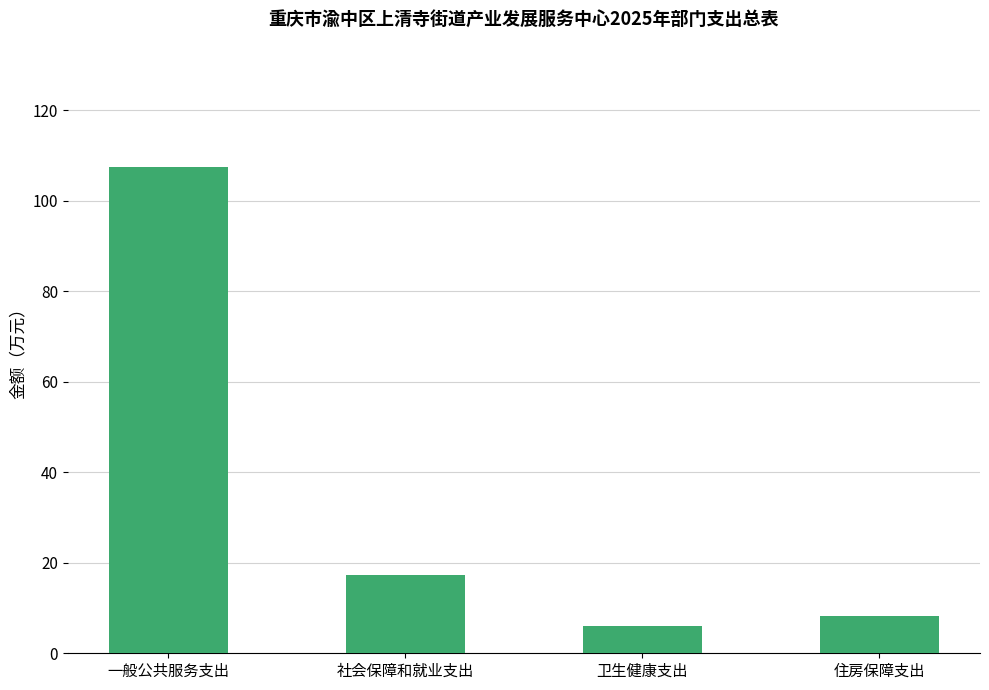

List the labels in order of value, smallest first.

卫生健康支出, 住房保障支出, 社会保障和就业支出, 一般公共服务支出